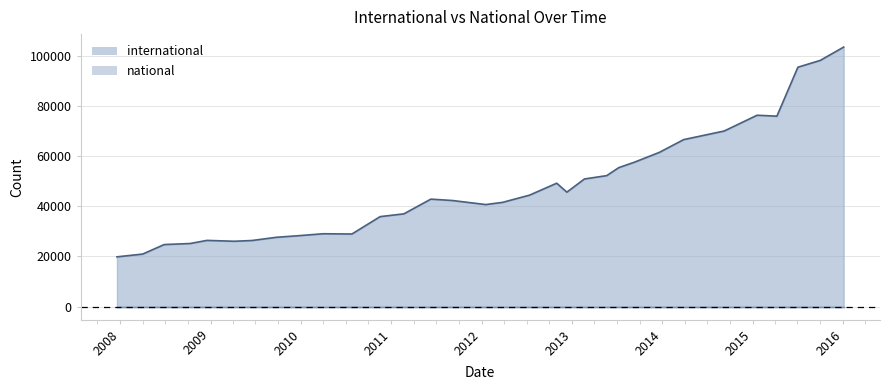

How many lines are shown in the chart?

2